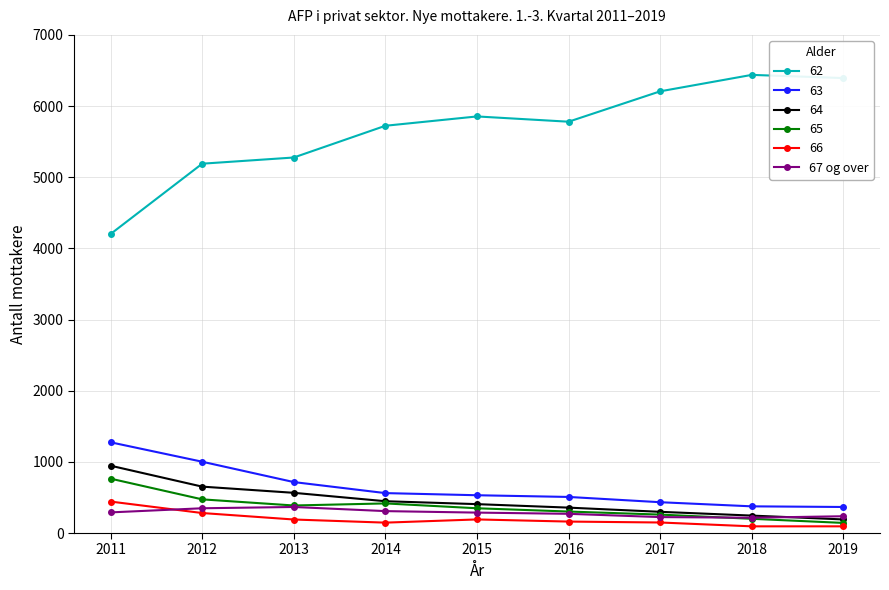

True or false: 62 has more than 0 points higher than both neighbors.

True